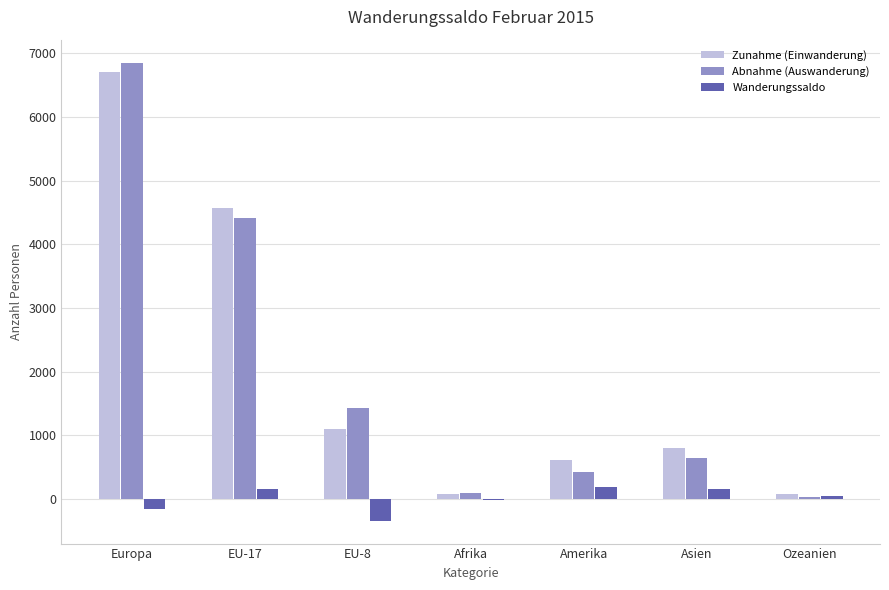

At which category is the sum across all series the highest?

Europa